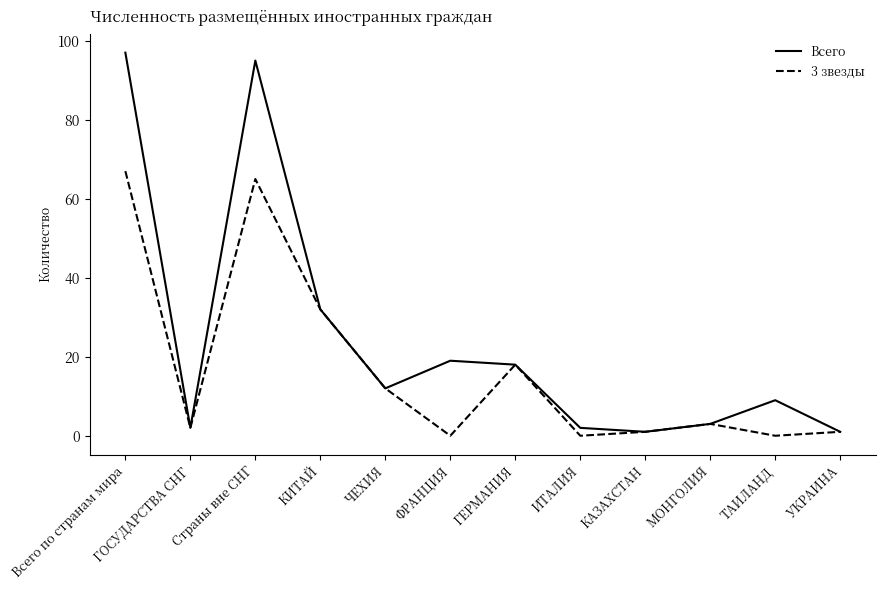

What position from the right is Всего по странам мира?

12